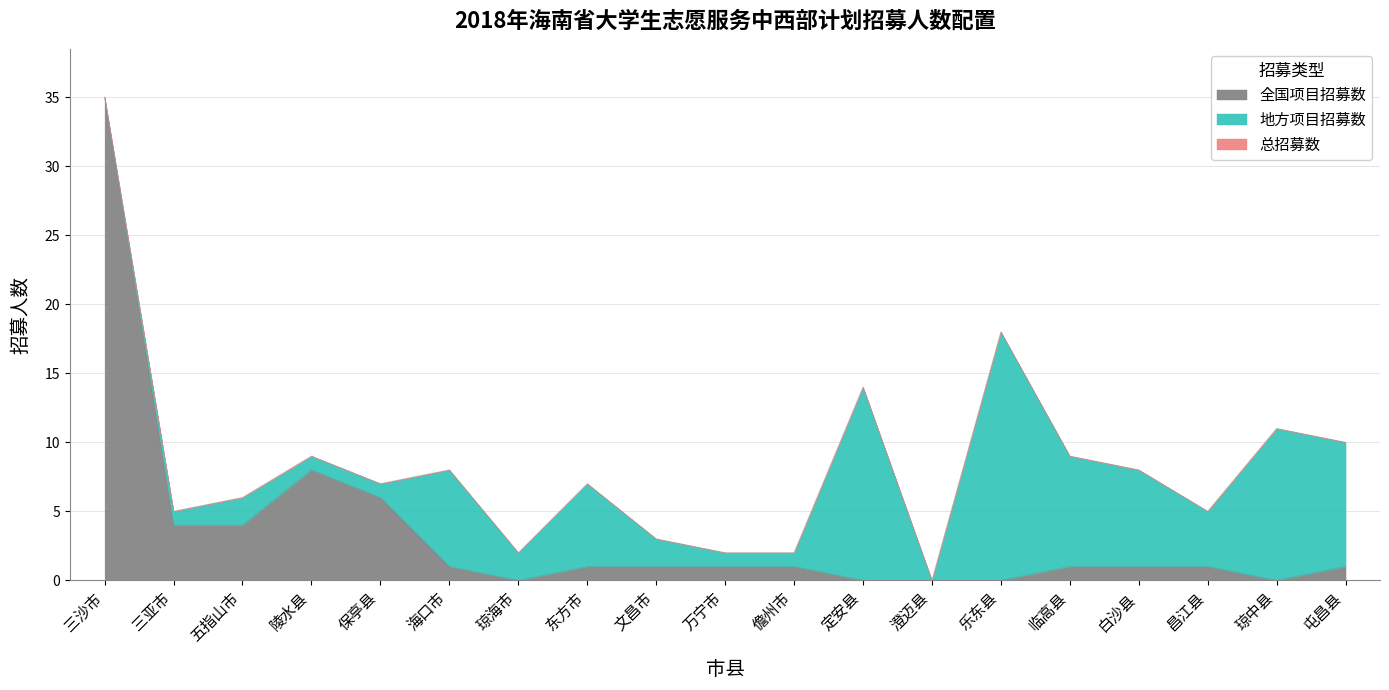

What is the label of the 17th point from the right?

五指山市